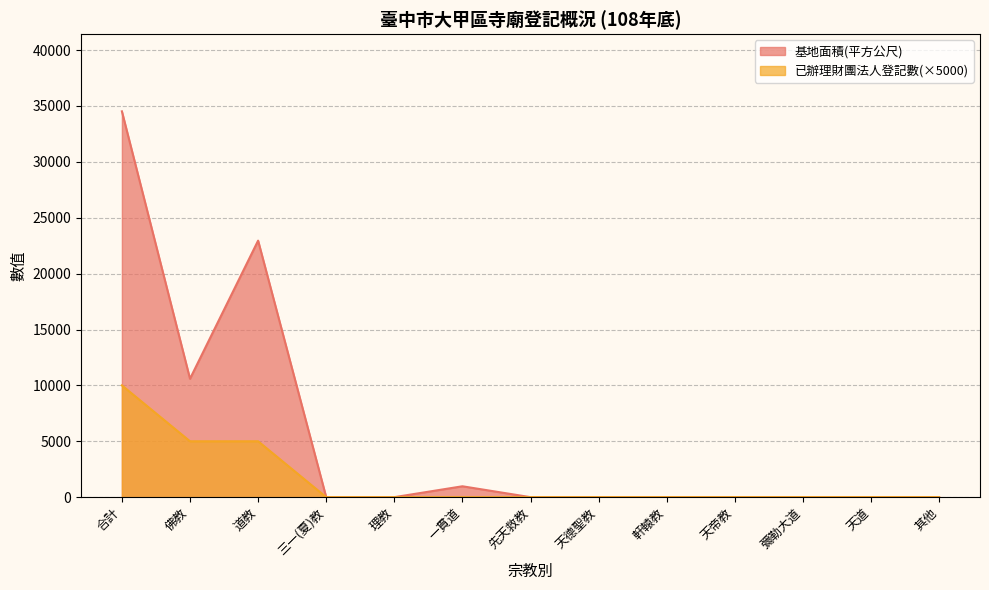

How many positive values does the 已辦理財團法人登記數 series have?

3